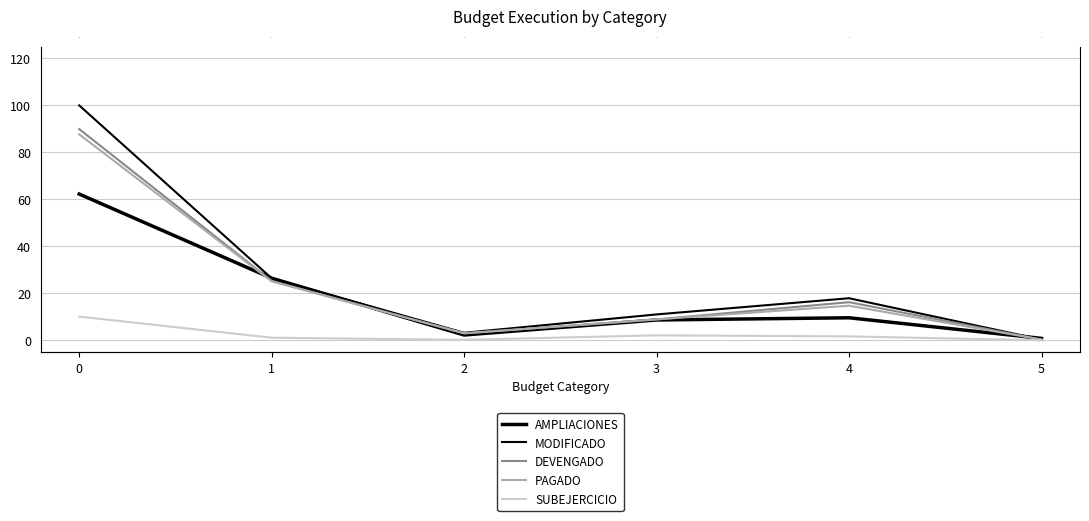

List the series in order of their peak value, lowest first.

SUBEJERCICIO, AMPLIACIONES, PAGADO, DEVENGADO, MODIFICADO